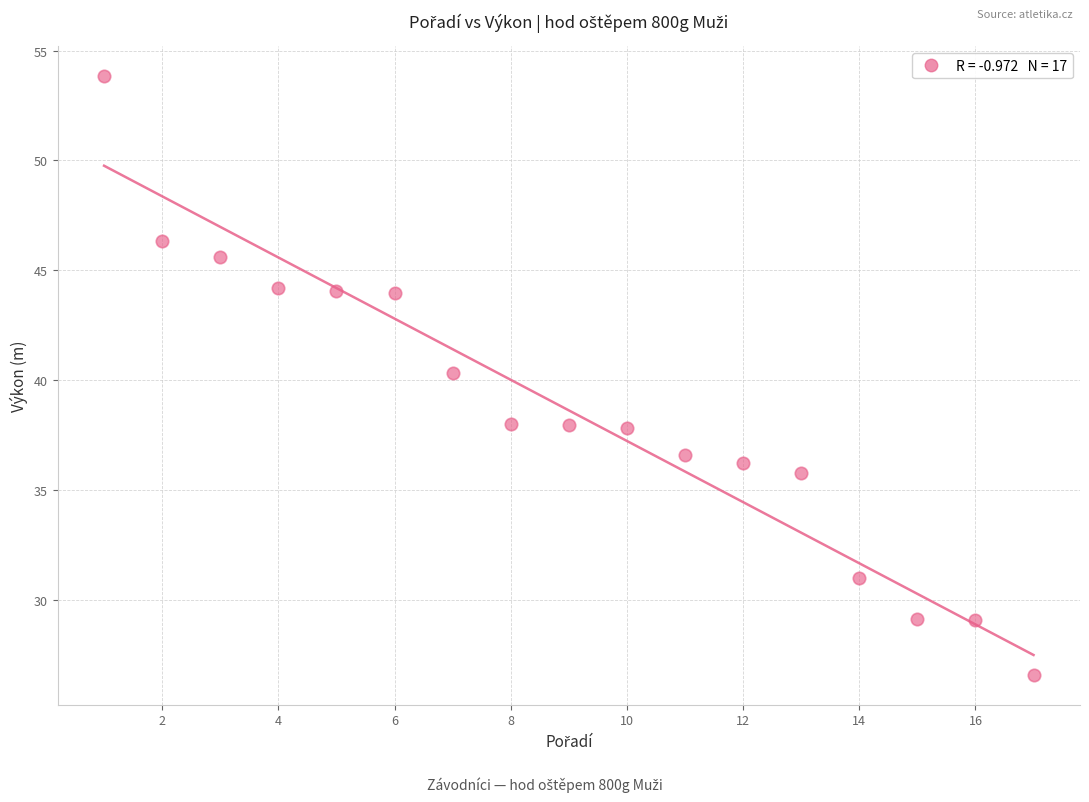

What Y value in the scatter plot is closest to 40?

40.3